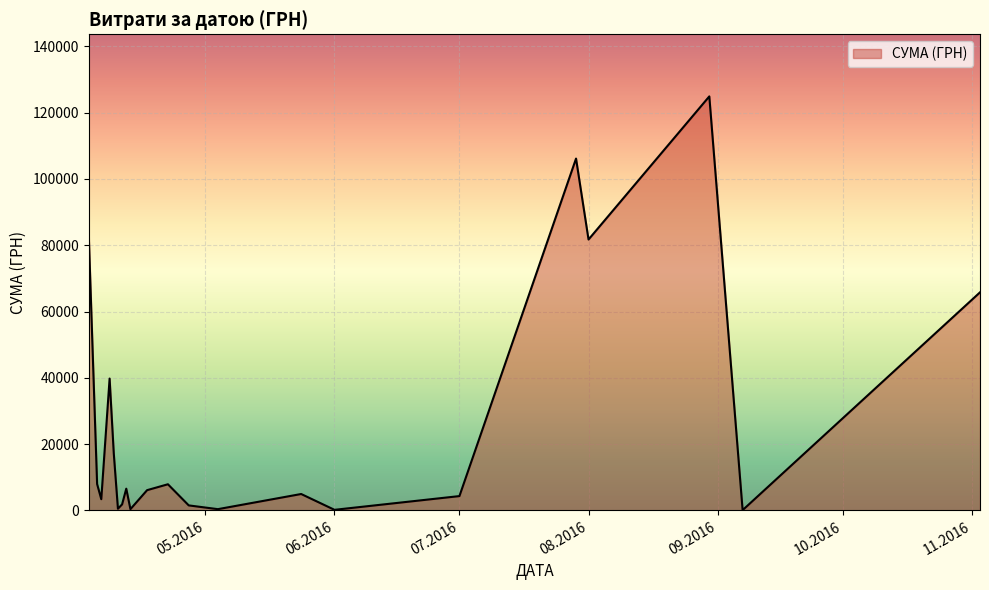

What is the difference between the maximum and minimum values?

124820.3